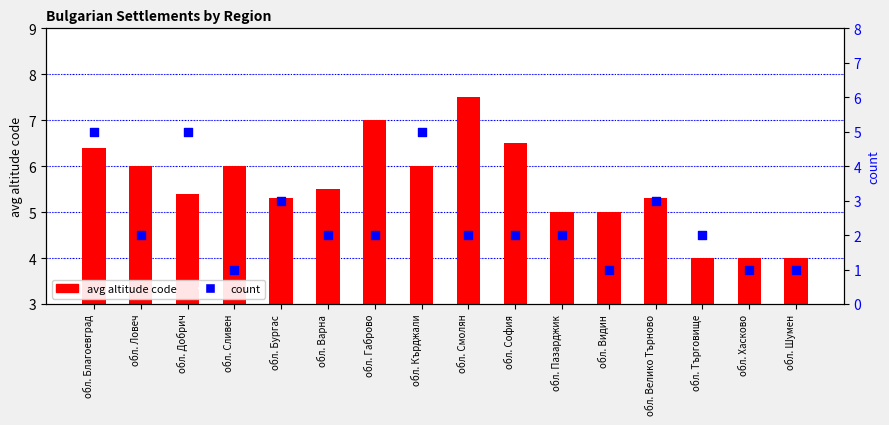

At which category is the sum across all series the highest?

обл. Благоевград